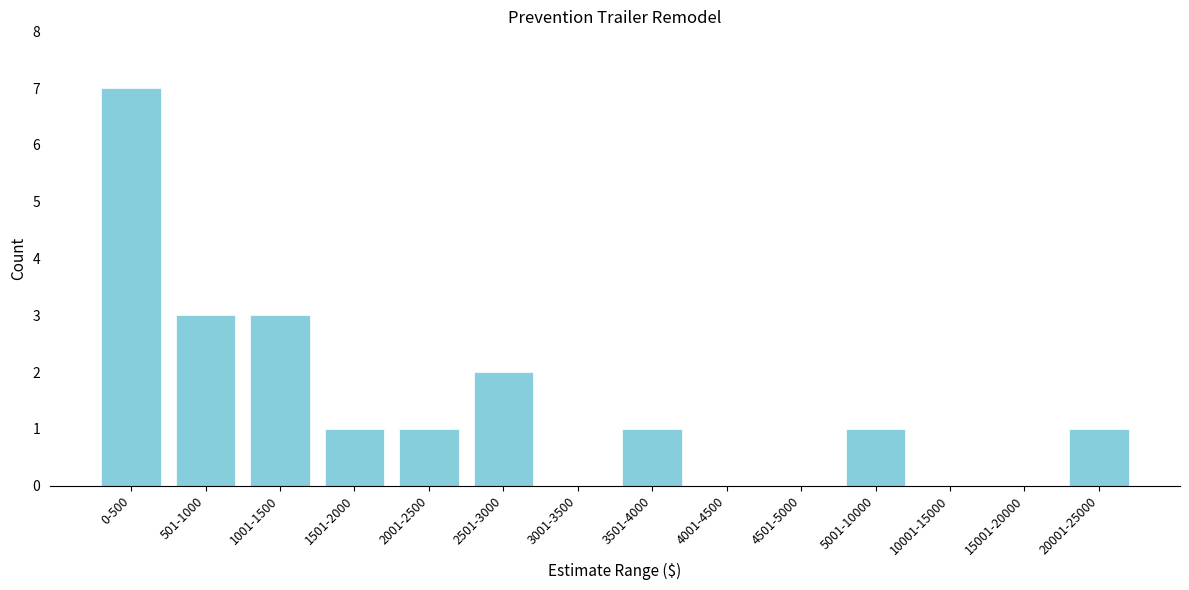

What is the change in value from 1001-1500 to 4001-4500?

-3